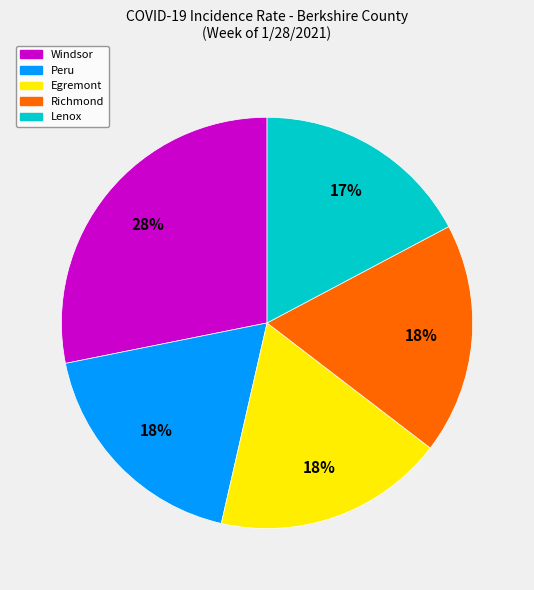

Count the number of slices in the pie.

5